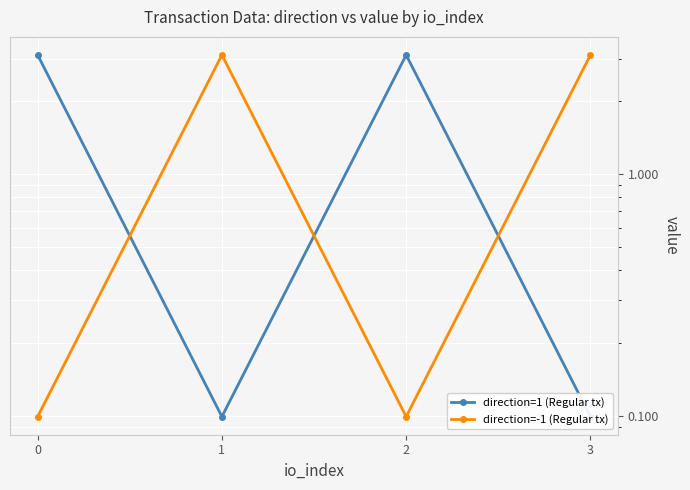

The value of direction=-1 (Regular tx) at 1 is 3.1. True or false?

True